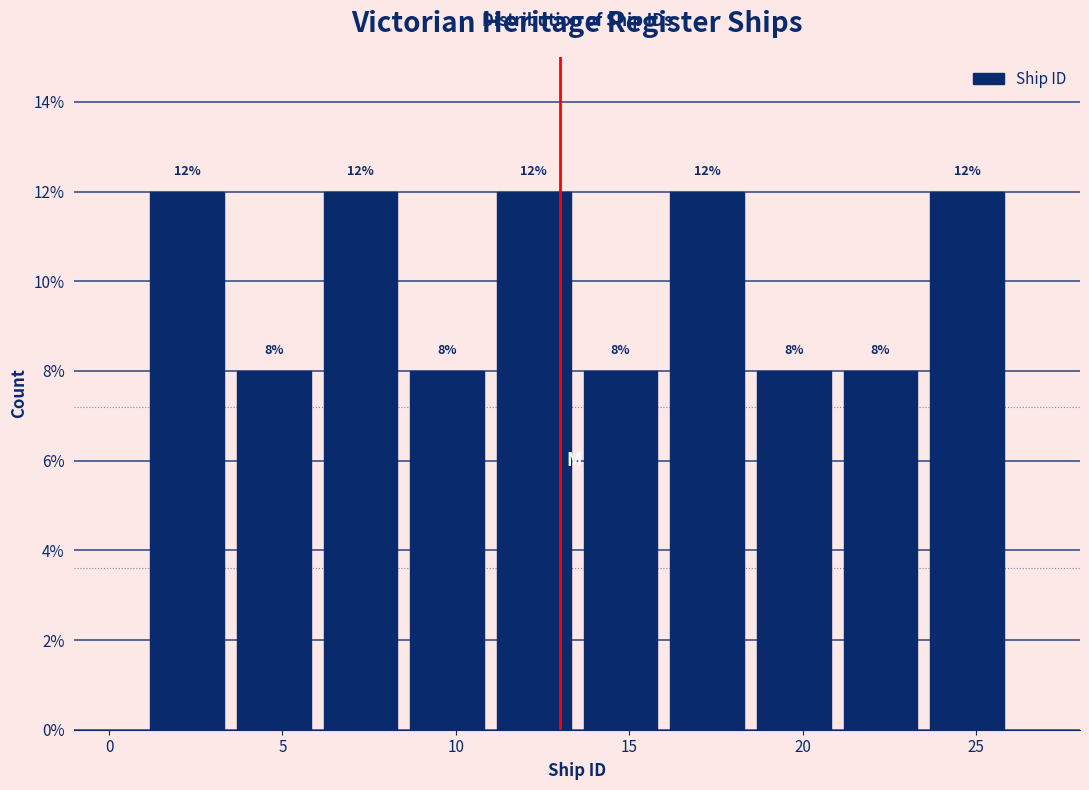

Reading left to right, list every bar in this chart as the range it spans on the x-axis followed by its height.

1.0 to 3.5: 12
3.5 to 6.0: 8
6.0 to 8.5: 12
8.5 to 11.0: 8
11.0 to 13.5: 12
13.5 to 16.0: 8
16.0 to 18.5: 12
18.5 to 21.0: 8
21.0 to 23.5: 8
23.5 to 26.0: 12